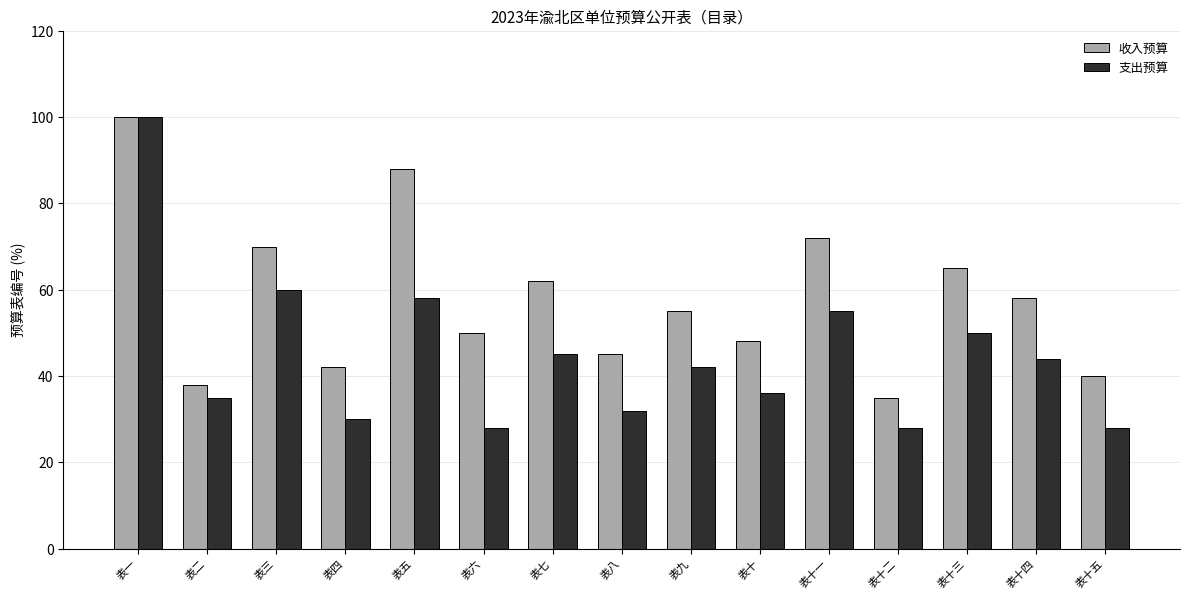

Reading left to right, extract all data points from this chart.

收入预算: 表一=100	表二=38	表三=70	表四=42	表五=88	表六=50	表七=62	表八=45	表九=55	表十=48	表十一=72	表十二=35	表十三=65	表十四=58	表十五=40
支出预算: 表一=100	表二=35	表三=60	表四=30	表五=58	表六=28	表七=45	表八=32	表九=42	表十=36	表十一=55	表十二=28	表十三=50	表十四=44	表十五=28